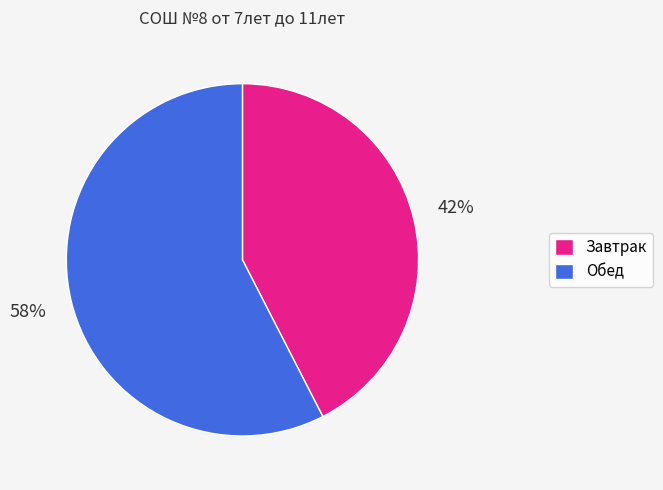

Which has a higher value, Завтрак or Обед?

Обед